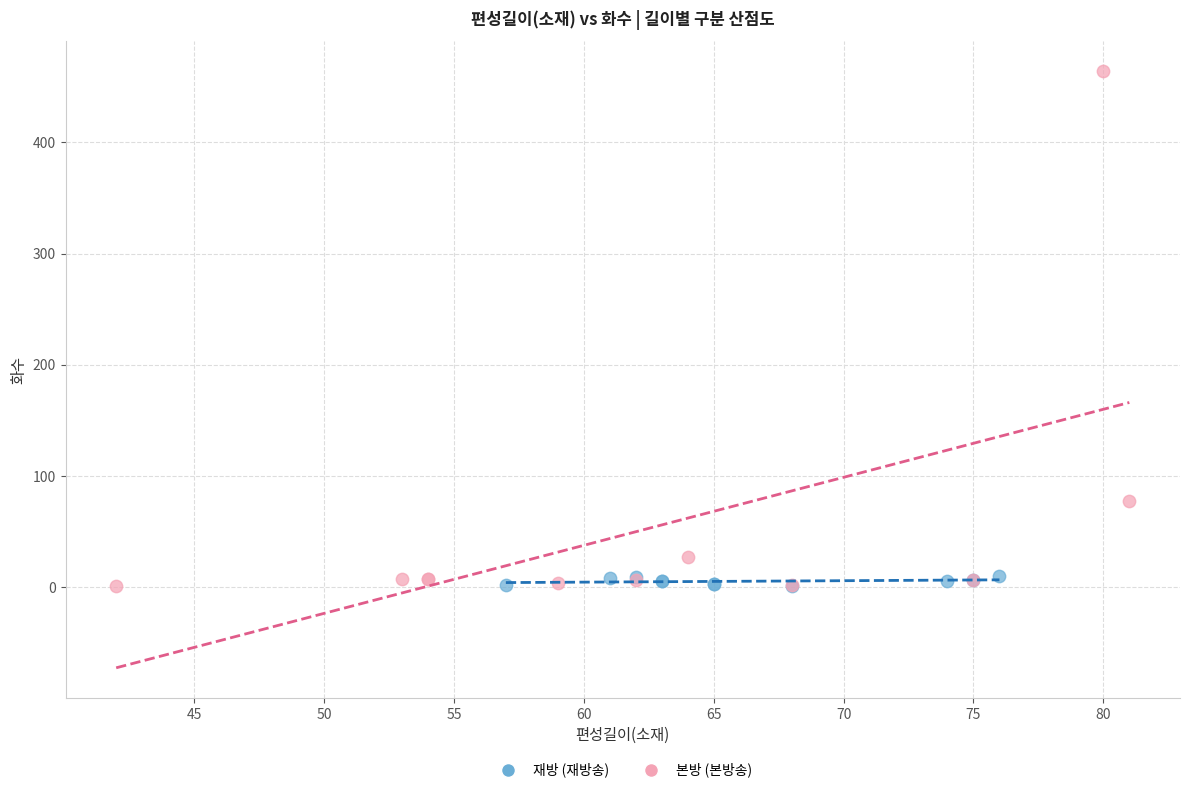

Which series has the largest Y range (max minus min)?

본방 (본방송)